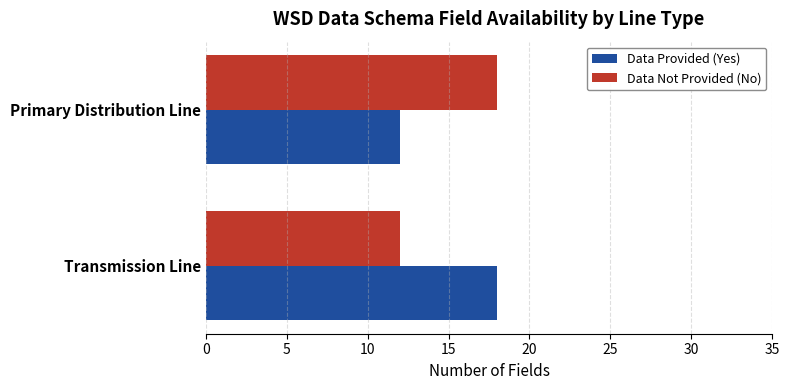

Which category has the lowest value in the Data Not Provided (No) series?

Transmission Line